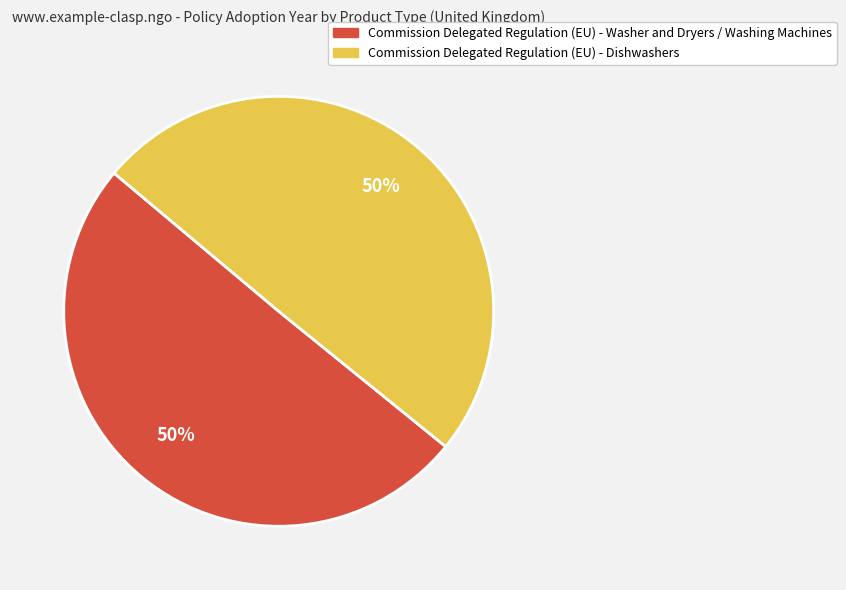

To the nearest percent, what percentage of the pie is Commission Delegated Regulation (EU) - Dishwashers?

50%